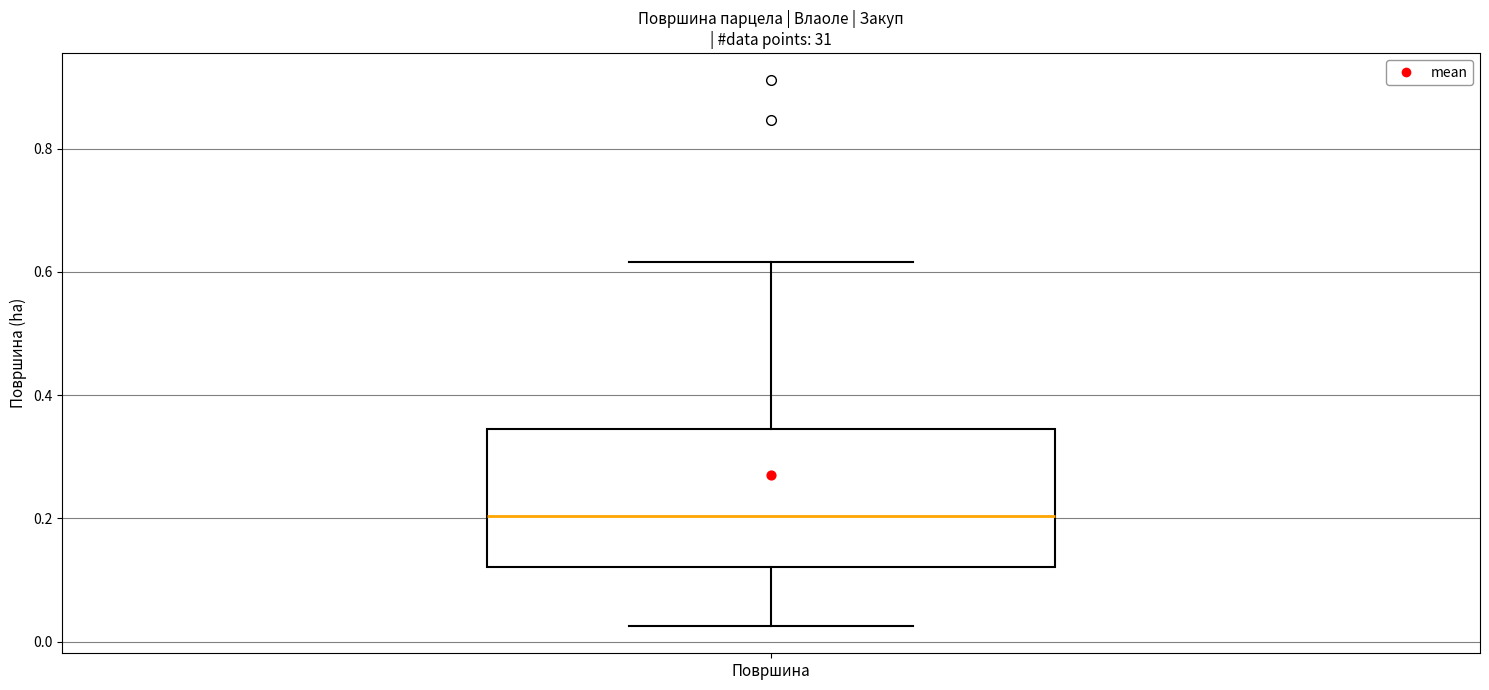

Read this box plot against the y-axis: the position of the median line, the range covered by the box, and the ends of both whiskers. The values are not printed on the chart, so give them approximately, as read against the axis.

median 0.20, box 0.12 to 0.34, whiskers 0.02 to 0.62